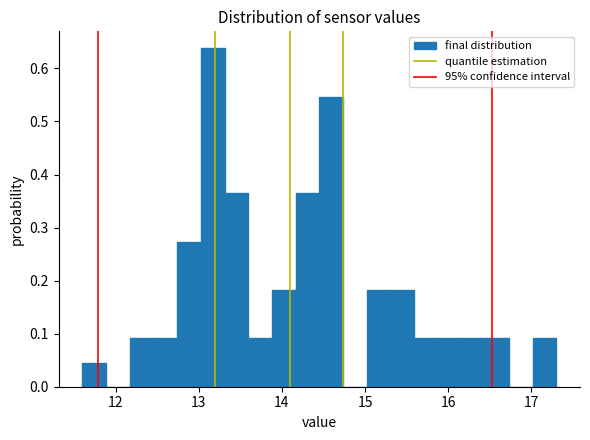

Around what value on the x-axis is the tallest bar? Give the approximate position of its centre, as read against the axis.

13.2